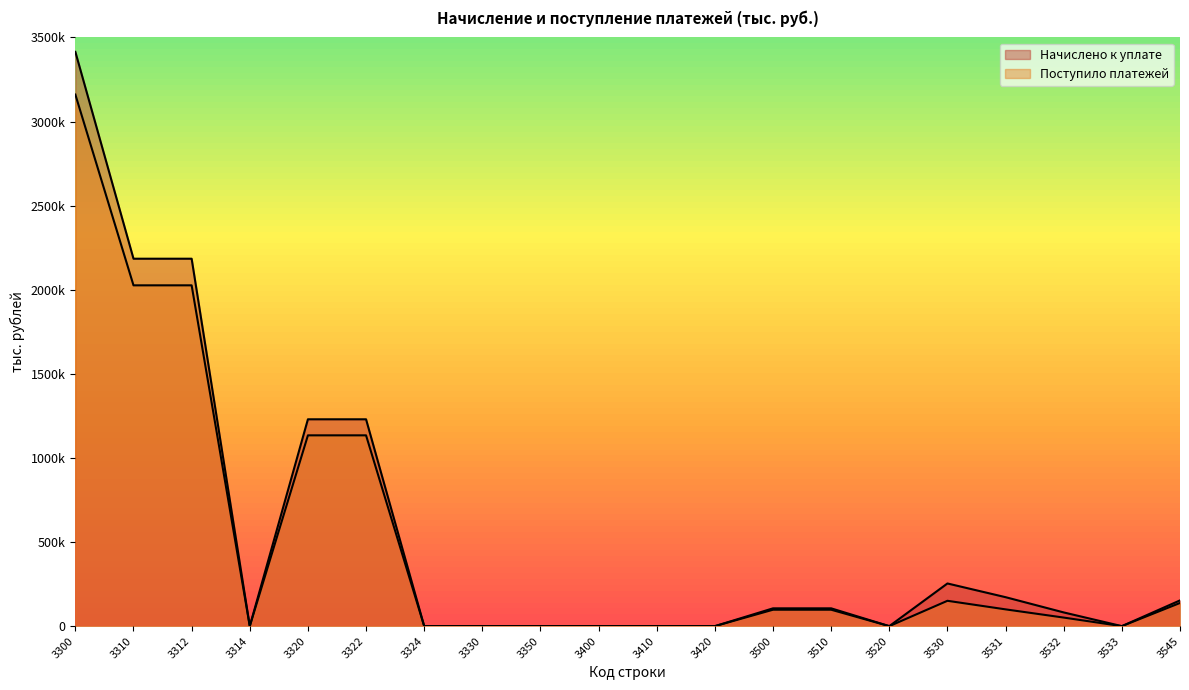

Is it true that Поступило платежей equals 240025 at 3530?

False